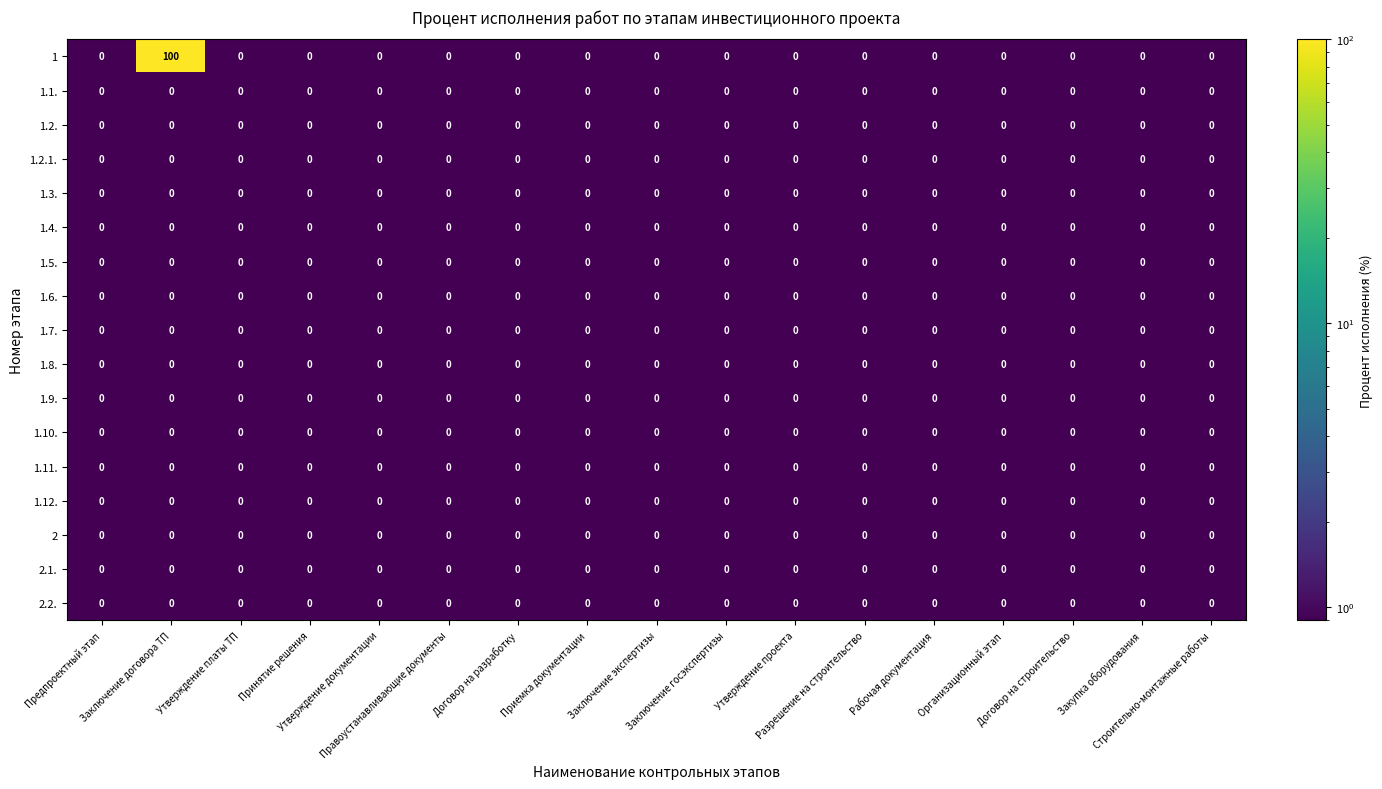

How many data points does each series have?

17